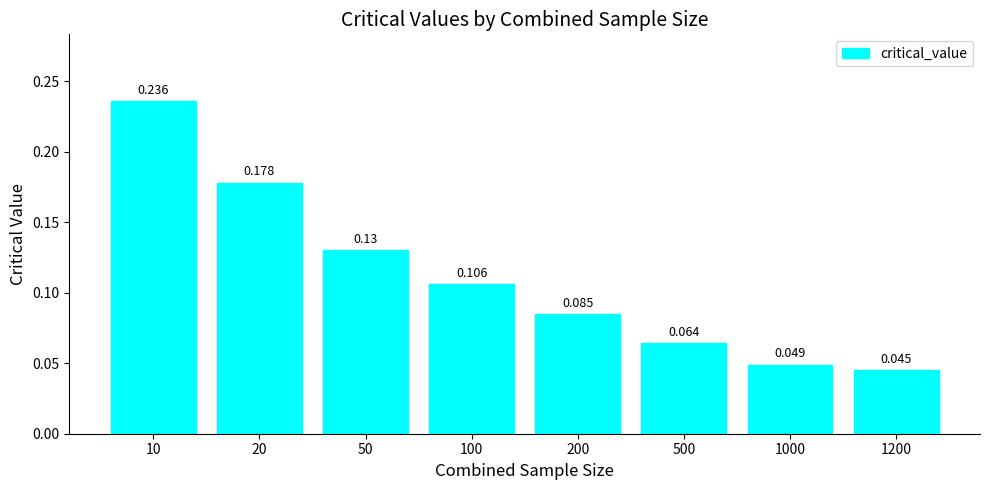

Which category has the highest value across all series?

10